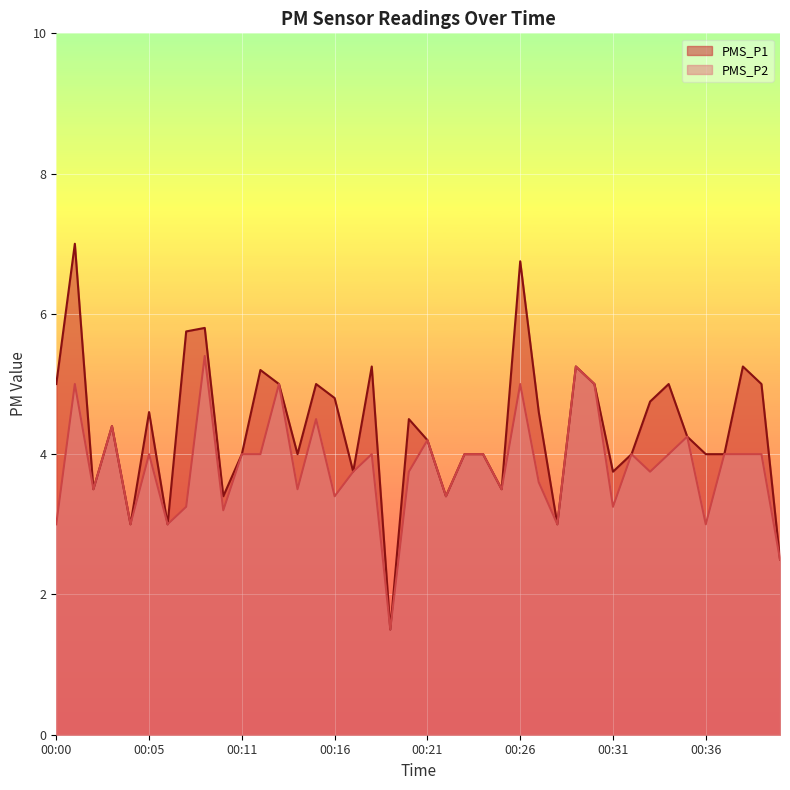

Which label corresponds to the largest value in the chart?

00:01